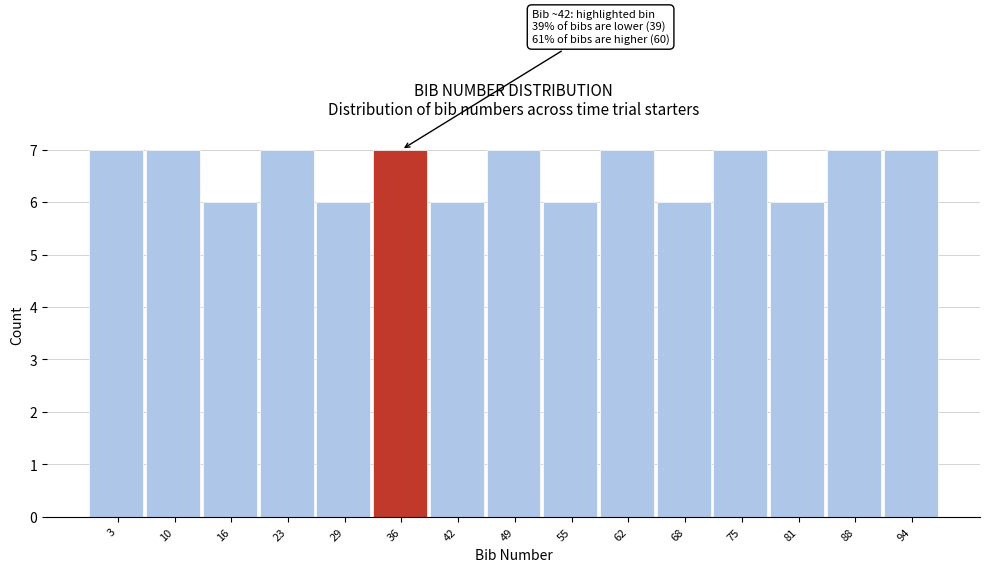

Reading left to right, extract all data points from this chart.

7	7	6	7	6	7	6	7	6	7	6	7	6	7	7